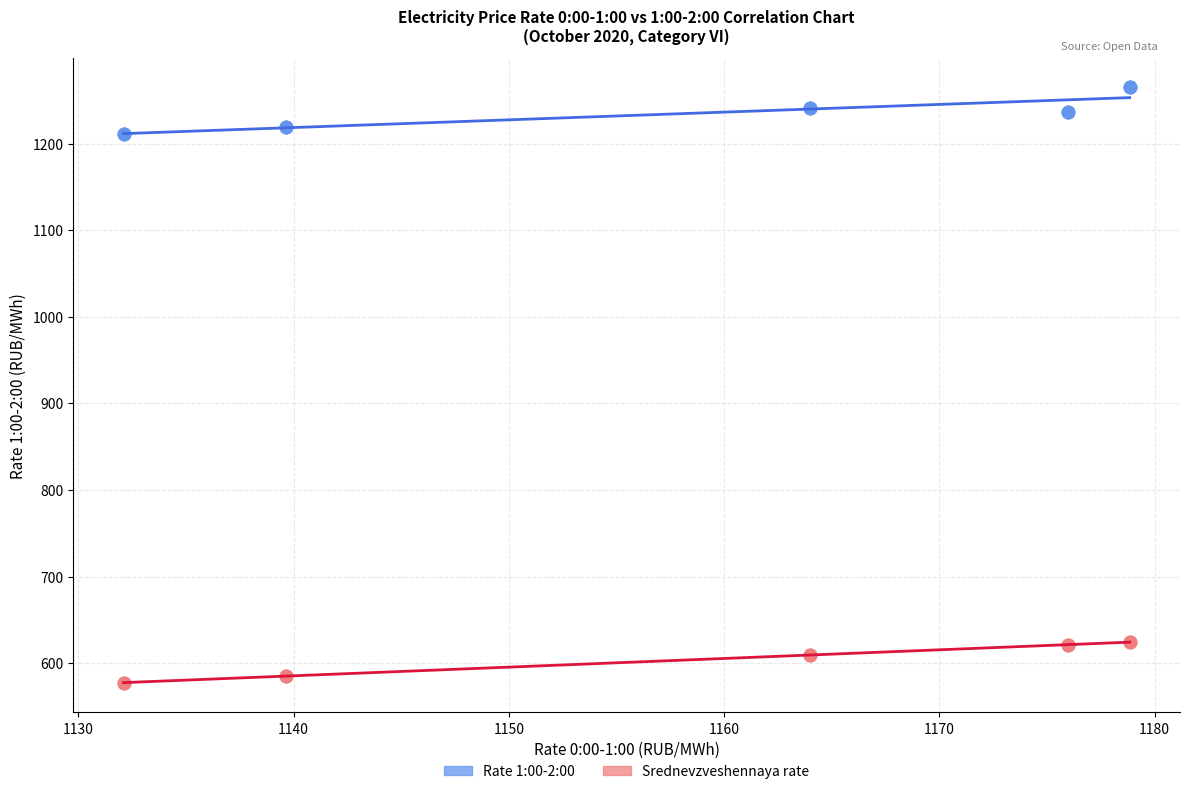

Which series contains the lowest Y value?

Srednevzveshennaya rate